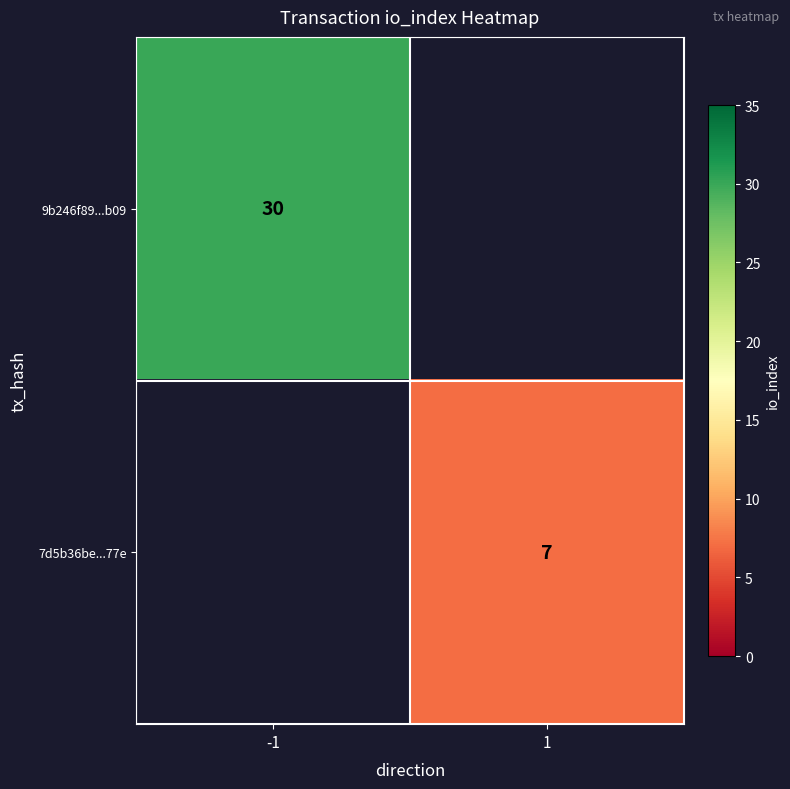

Is it true that 9b246f89...b09 equals 7 at -1?

False